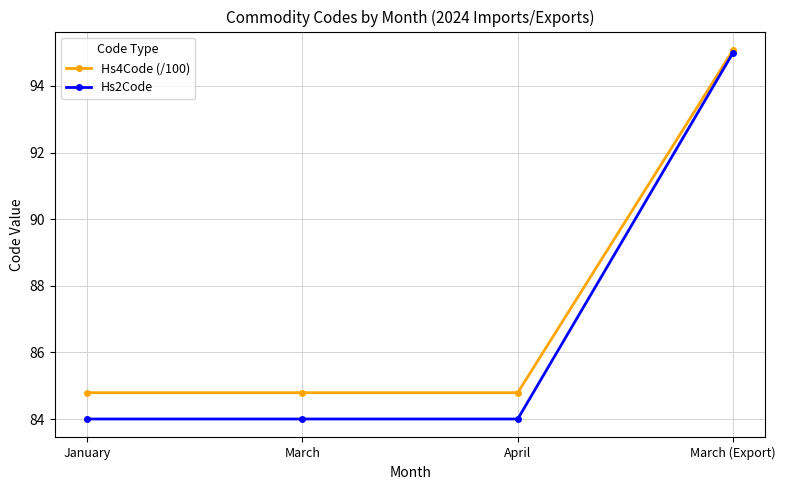

The value of Hs4Code (/100) at April is 124.5. True or false?

False